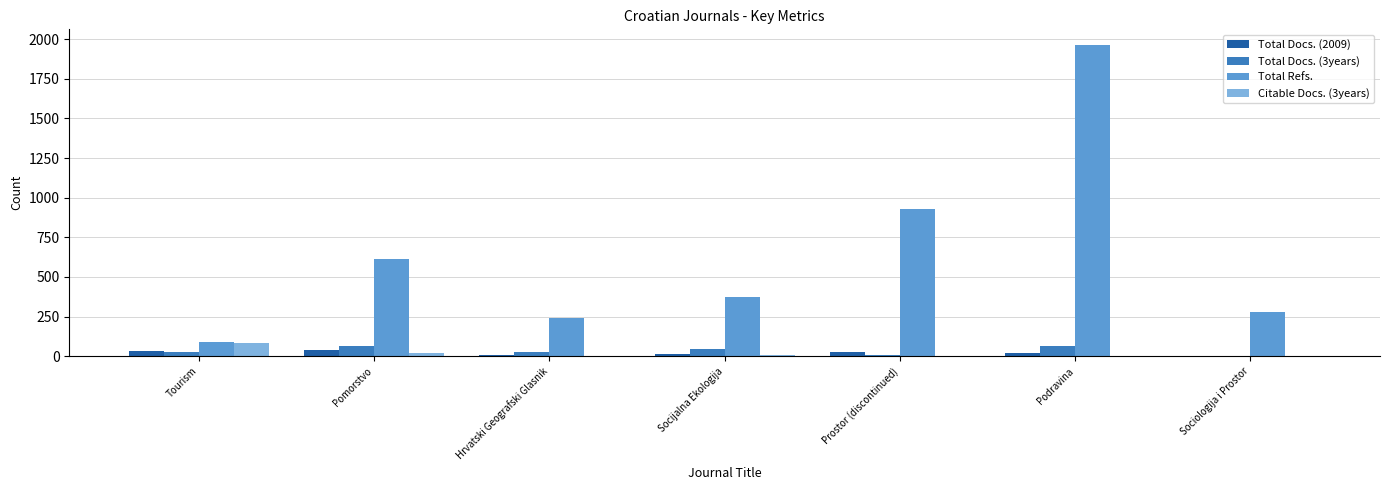

At which category is the sum across all series the highest?

Podravina